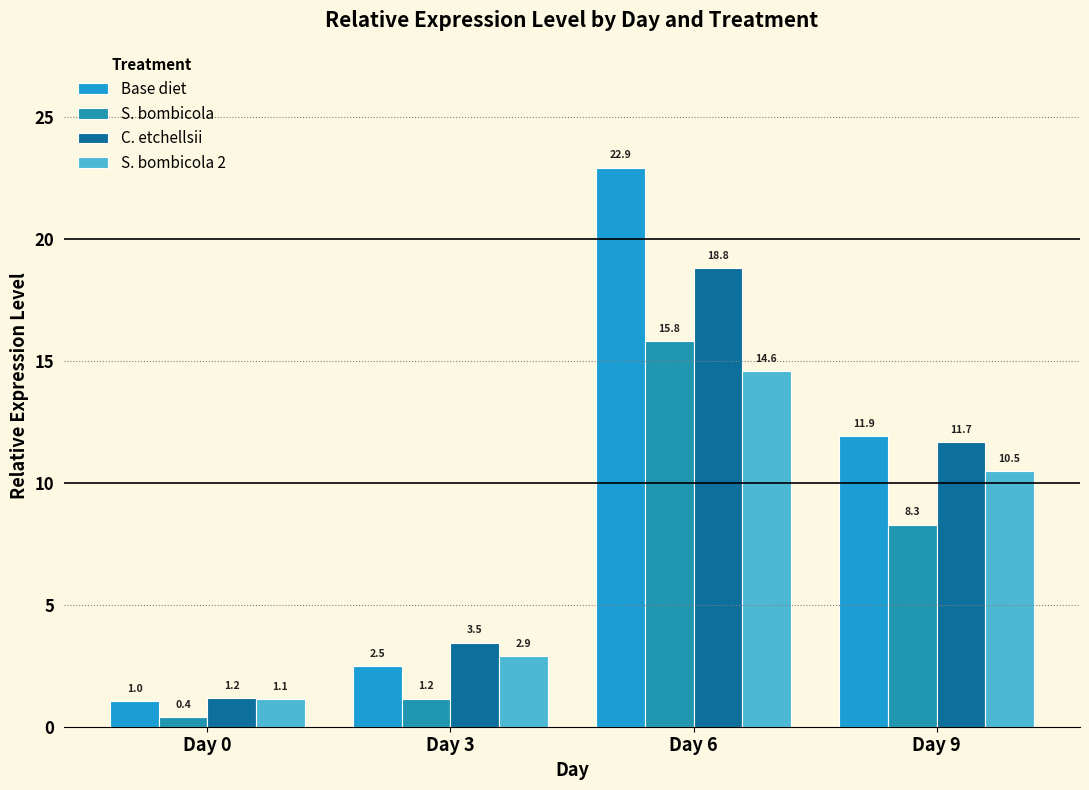

What are all the series names shown in the legend?

Base diet, S. bombicola, C. etchellsii, S. bombicola 2